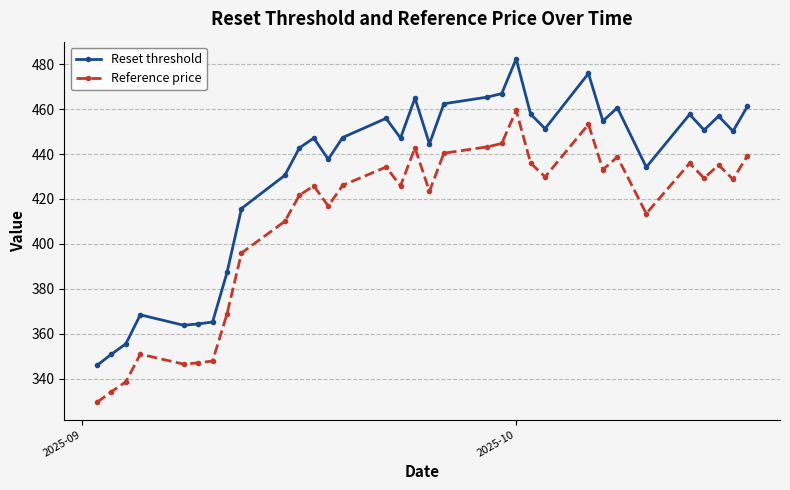

Rank the series by their average value, from lowest to highest.

Reference price, Reset threshold